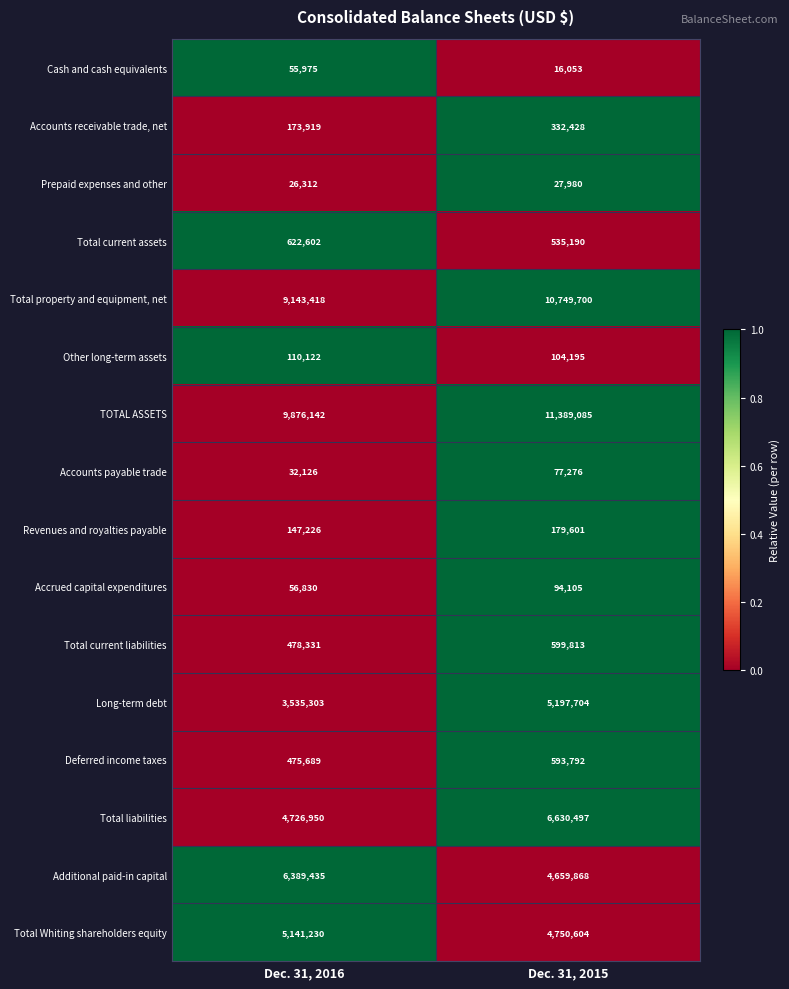

What is the total value across all series at Dec. 31, 2016?

40991610